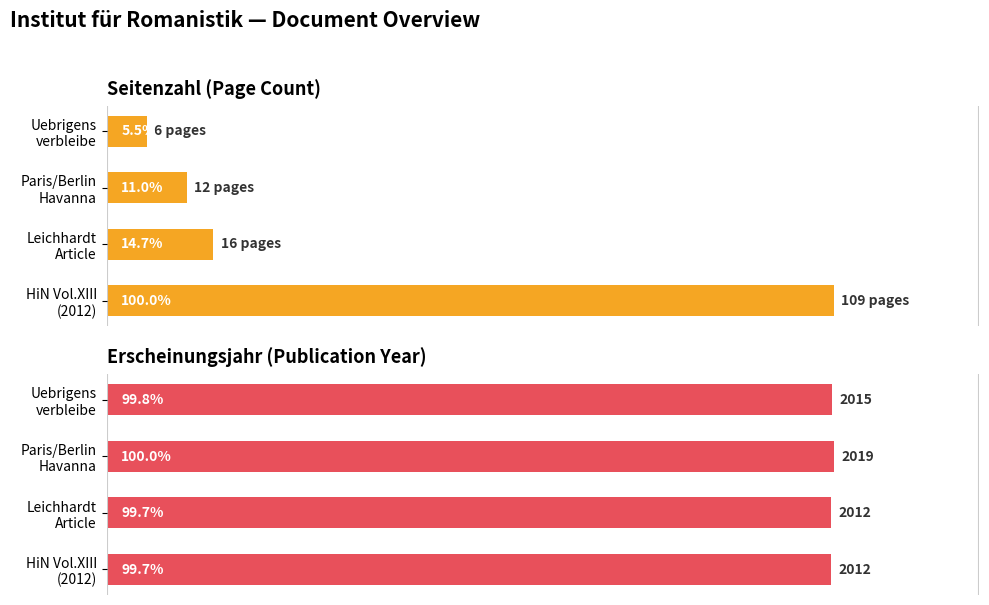

Reading left to right, what are all the values shown in this chart?

Seitenzahl: 100.0	14.7	11.0	5.5
Erscheinungsjahr: 99.7	99.7	100.0	99.8